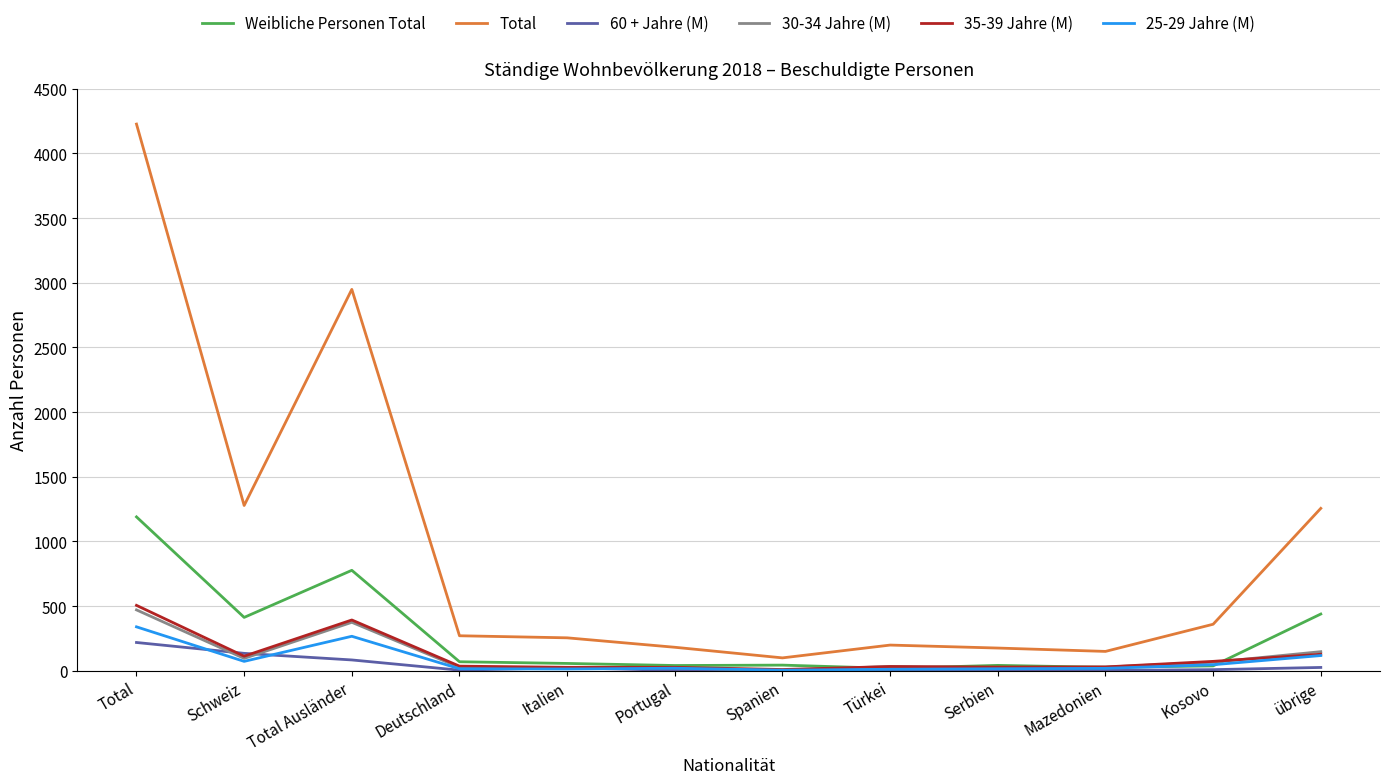

Where does the 25-29 Jahre (M) series first go above 20?

Total